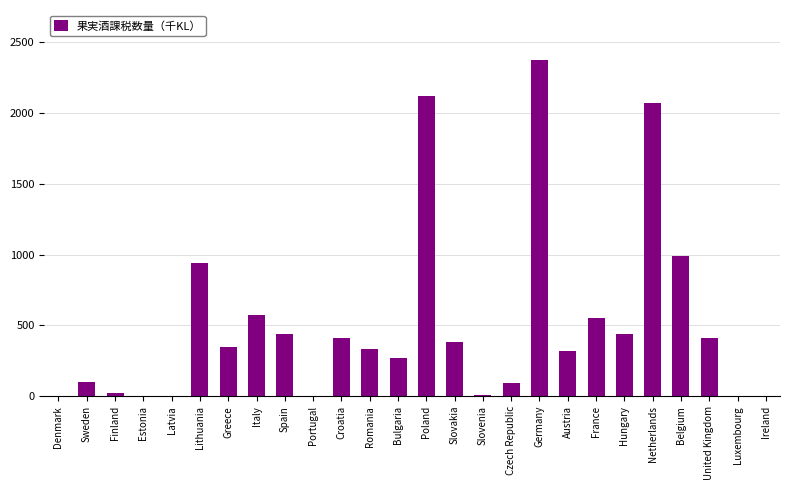

Where does the data first go above 347?

Lithuania